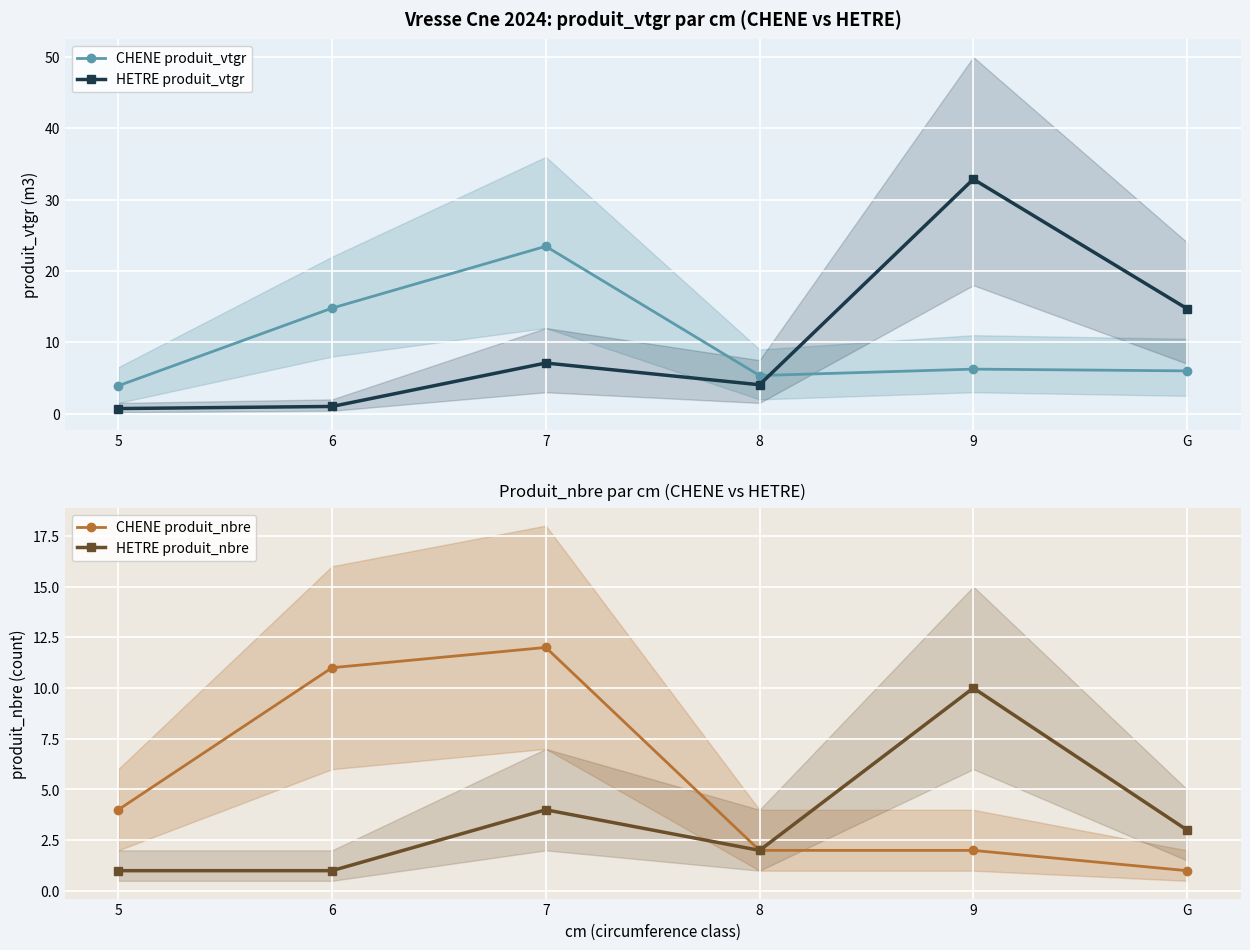

How many series are shown in this chart?

4